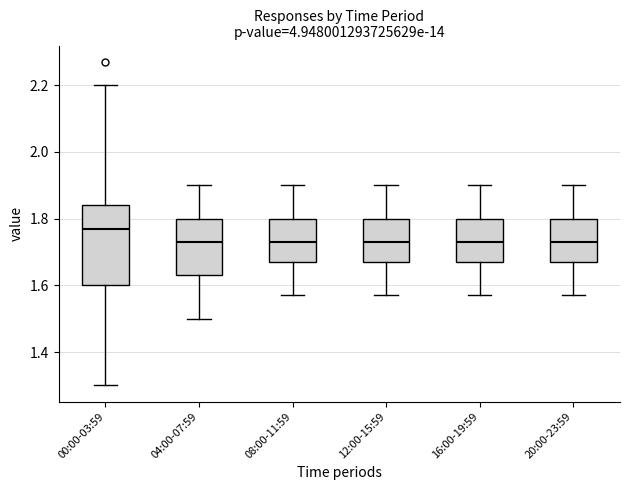

Reading left to right, transcribe this box plot: for each box, give where its median line is, the range the box spans, and where its two whiskers end, as read against the y-axis. The values are not printed on the chart, so give them approximately, as read against the axis.

00:00-03:59: median 1.78, box 1.60 to 1.84, whiskers 1.30 to 2.20
04:00-07:59: median 1.74, box 1.64 to 1.80, whiskers 1.50 to 1.90
08:00-11:59: median 1.74, box 1.68 to 1.80, whiskers 1.58 to 1.90
12:00-15:59: median 1.74, box 1.68 to 1.80, whiskers 1.58 to 1.90
16:00-19:59: median 1.74, box 1.68 to 1.80, whiskers 1.58 to 1.90
20:00-23:59: median 1.74, box 1.68 to 1.80, whiskers 1.58 to 1.90